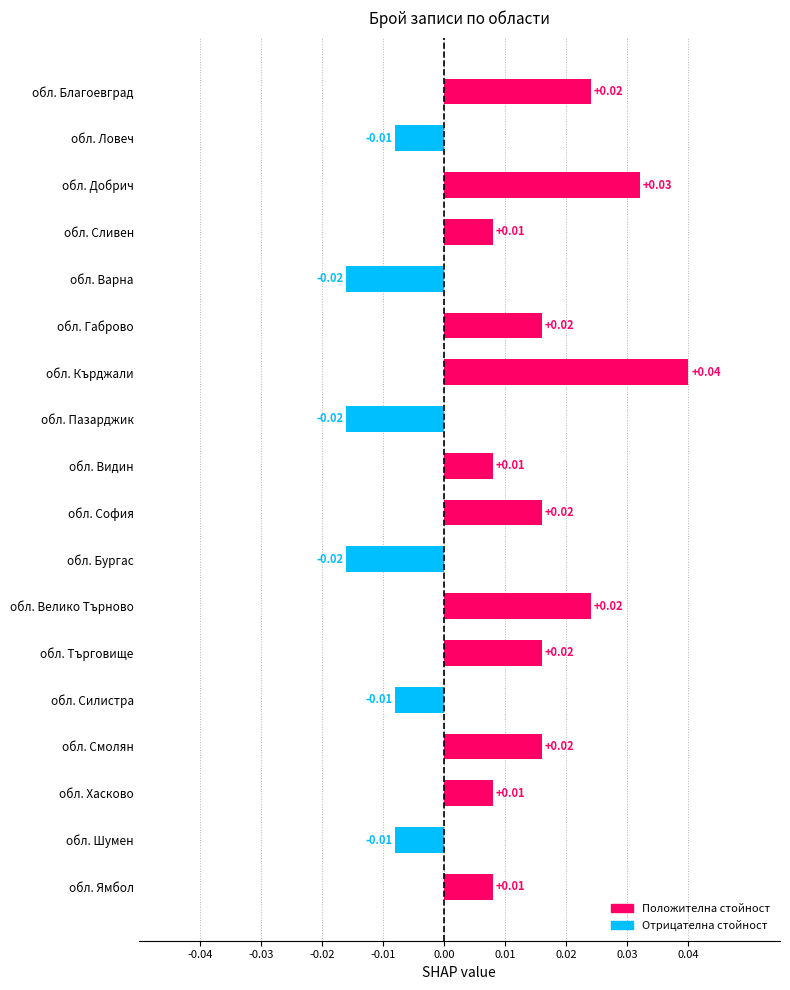

Between обл. Видин and обл. Смолян, which is larger?

обл. Смолян